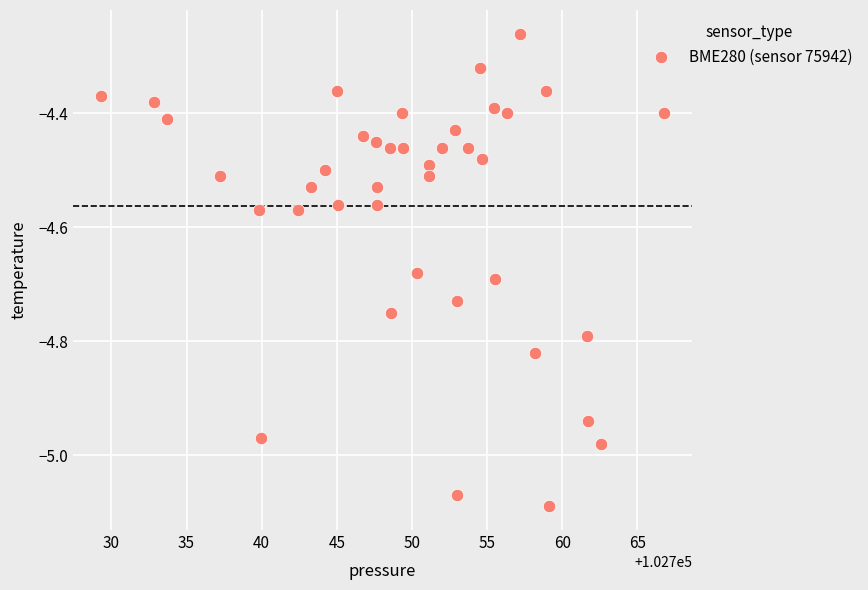

What is the range of Y values (max minus min)?

0.8